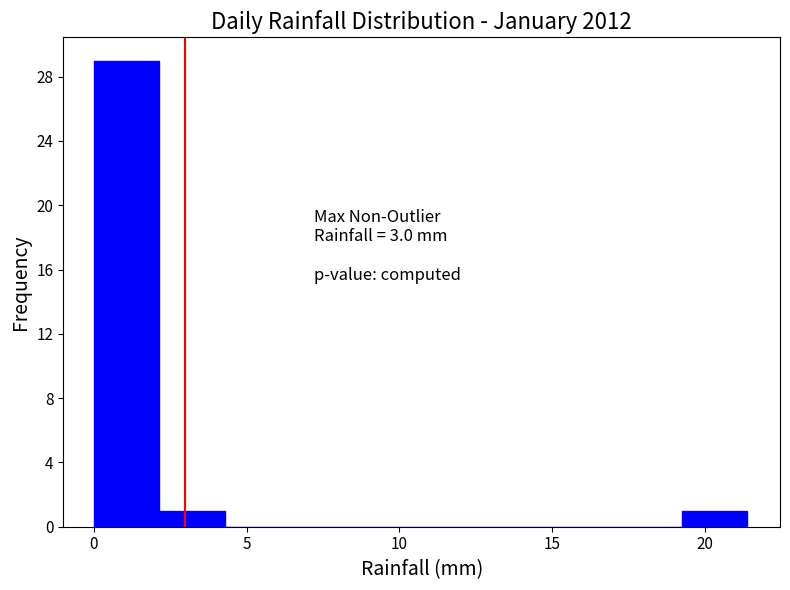

Over which range of the x-axis is the bar tallest?

0.0 to 2.0